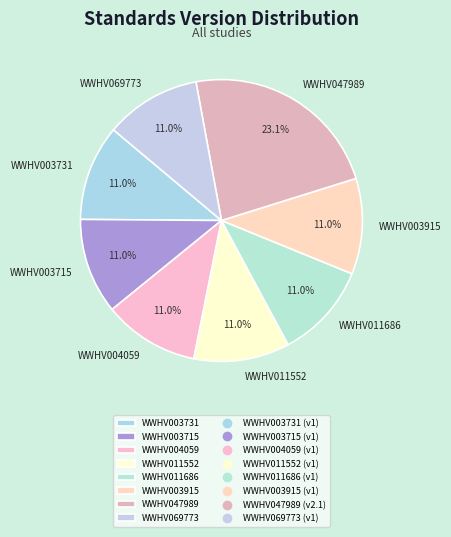

True or false: WWHV003715 accounts for 11% of the total.

True